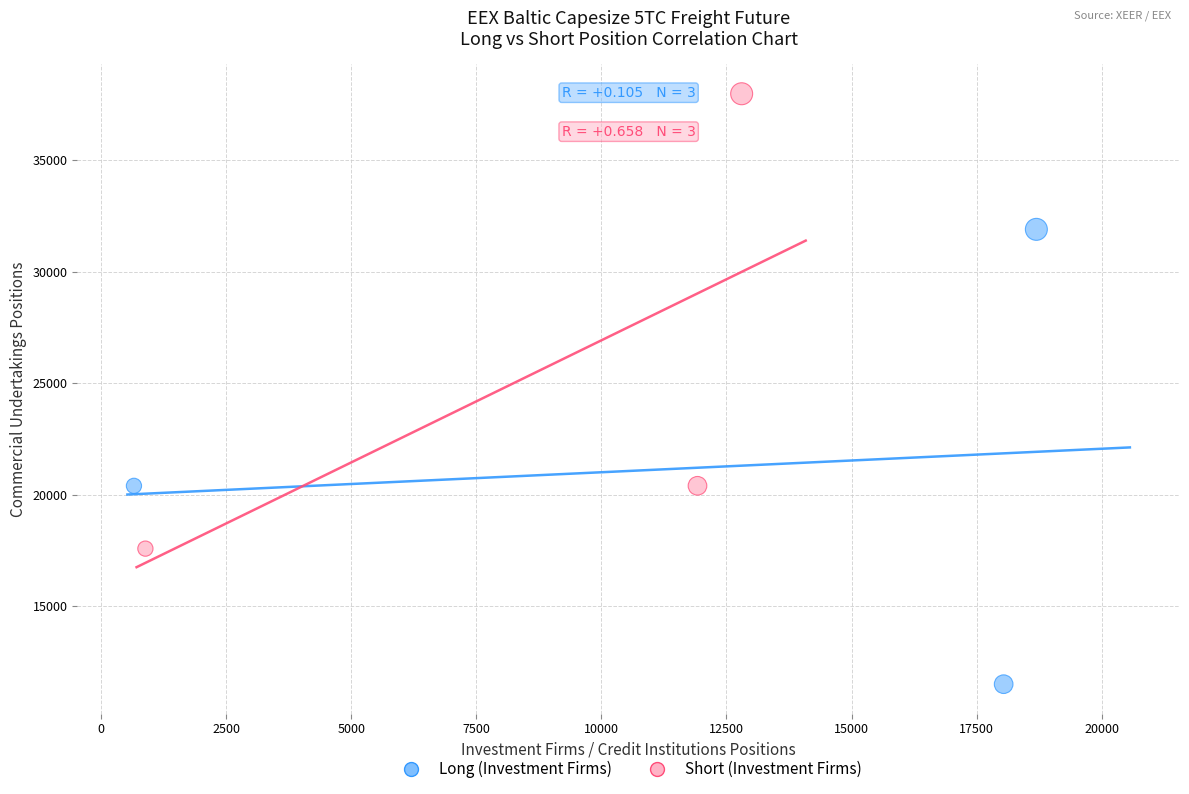

Which series contains the highest Y value?

Short (Investment Firms)